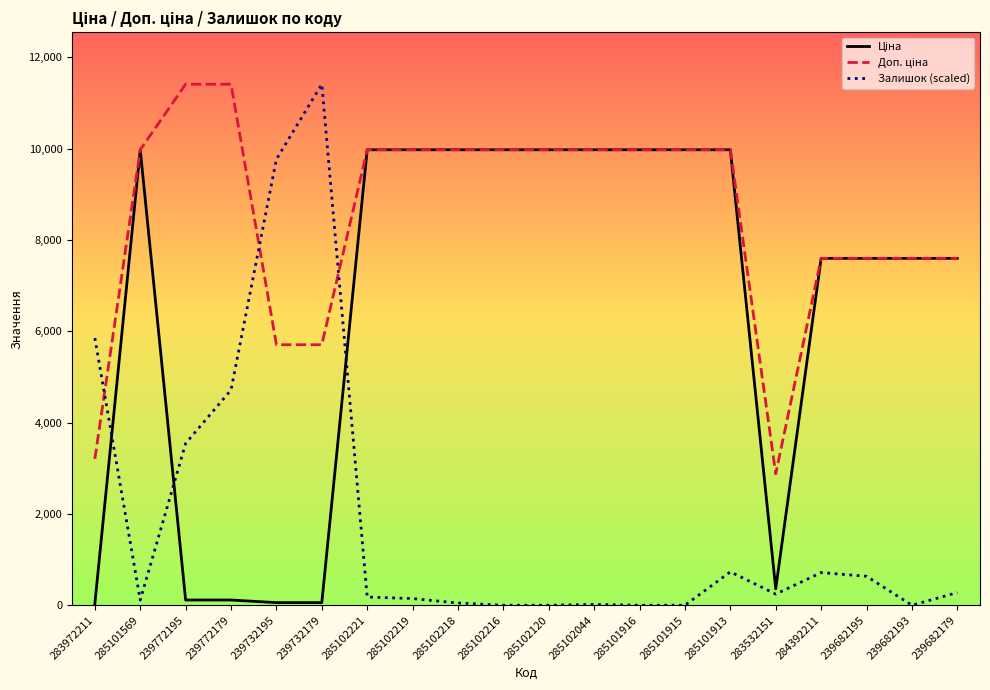

Is it true that Залишок (scaled) equals 0.0 at 285102120?

True